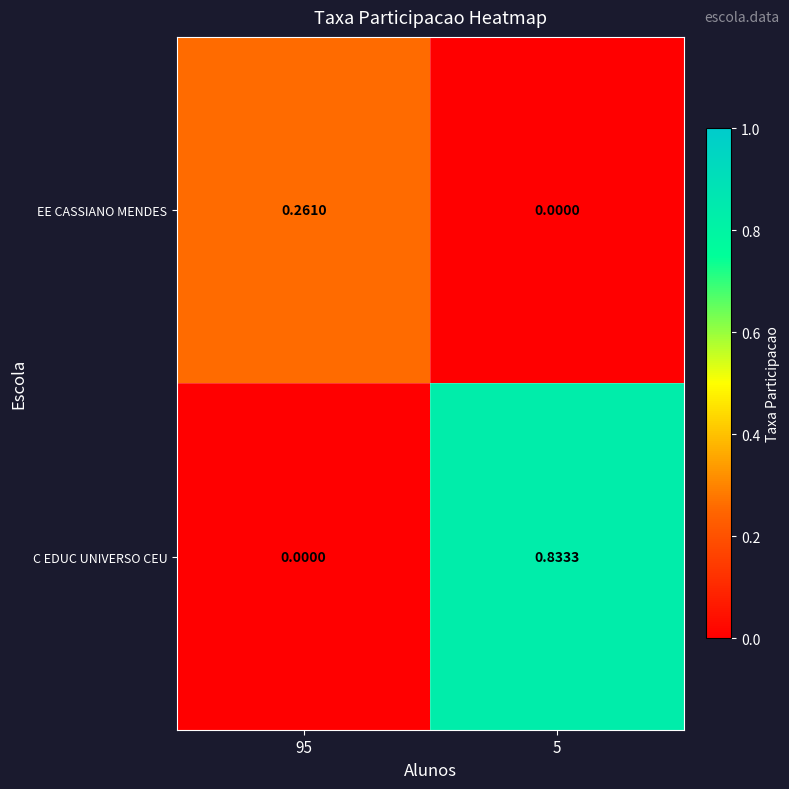

How many data points in C EDUC UNIVERSO CEU are above 0?

1